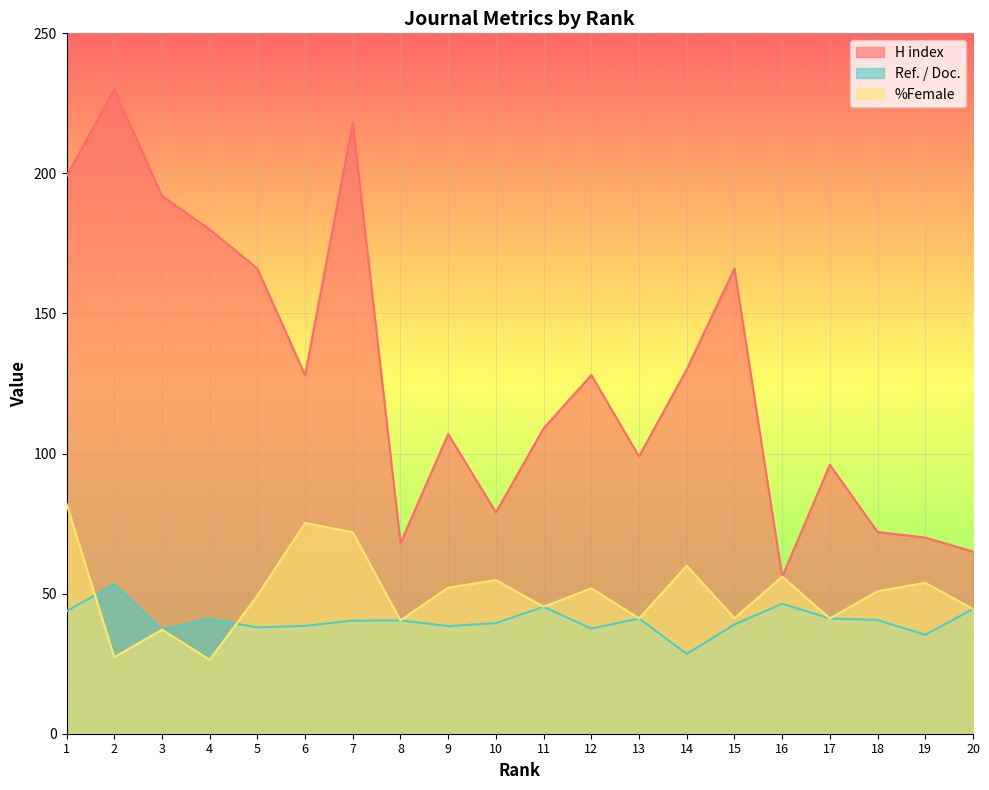

Where is %Female nearest to the value 54?

19